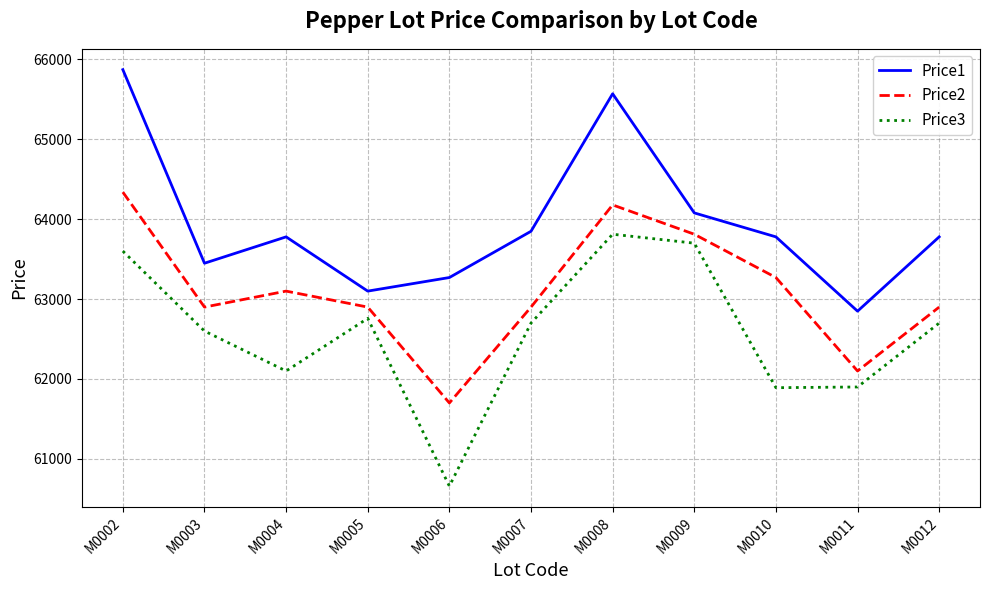

True or false: Price1 and Price2 cross at least once.

False